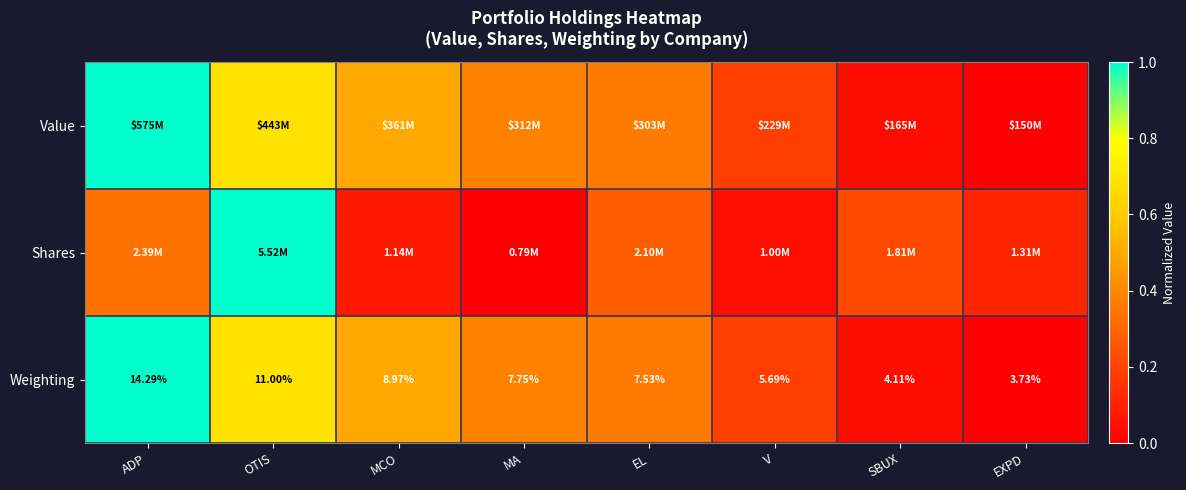

Count the number of categories in the chart.

8